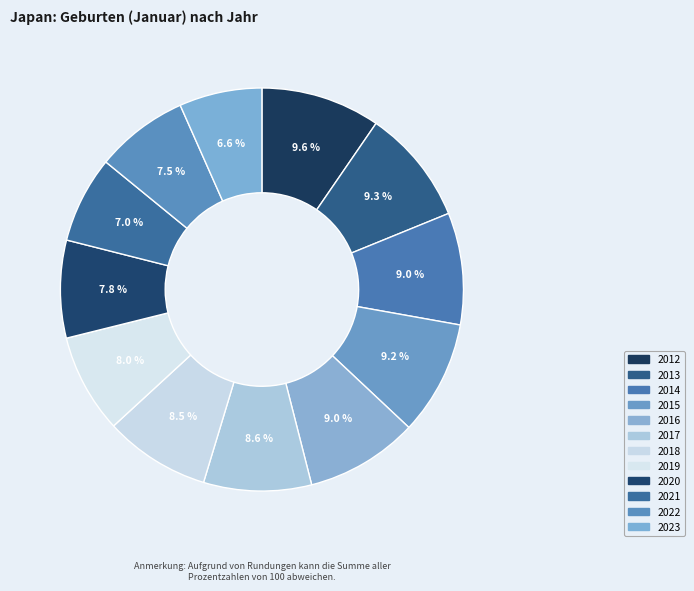

To the nearest percent, what portion does 2019 represent?

8%